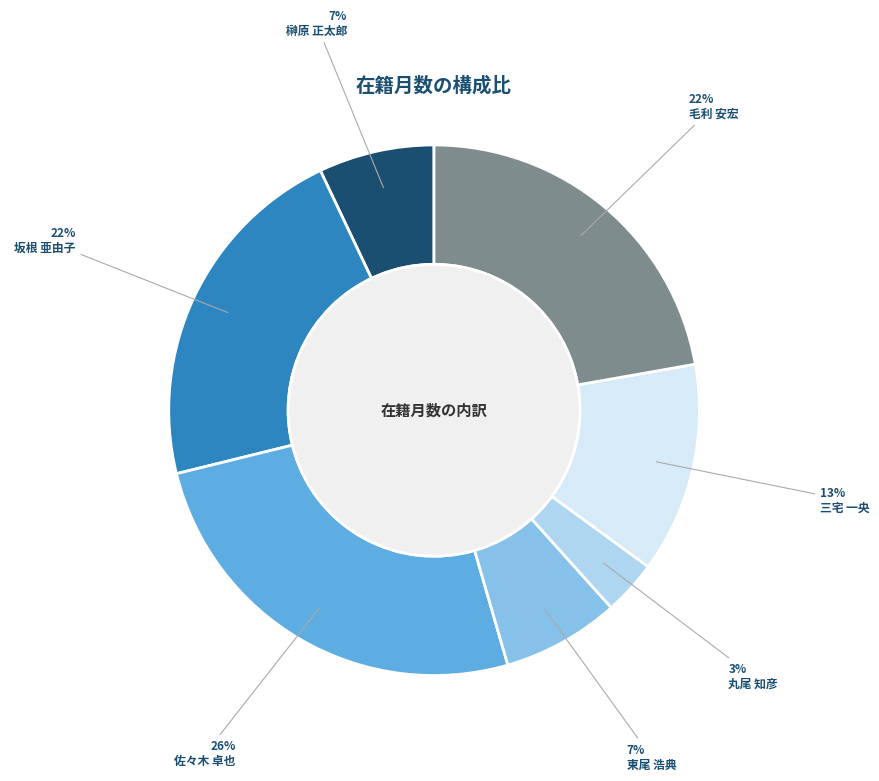

Is the sum of 佐々木 卓也 and 三宅 一央 greater than half?

No